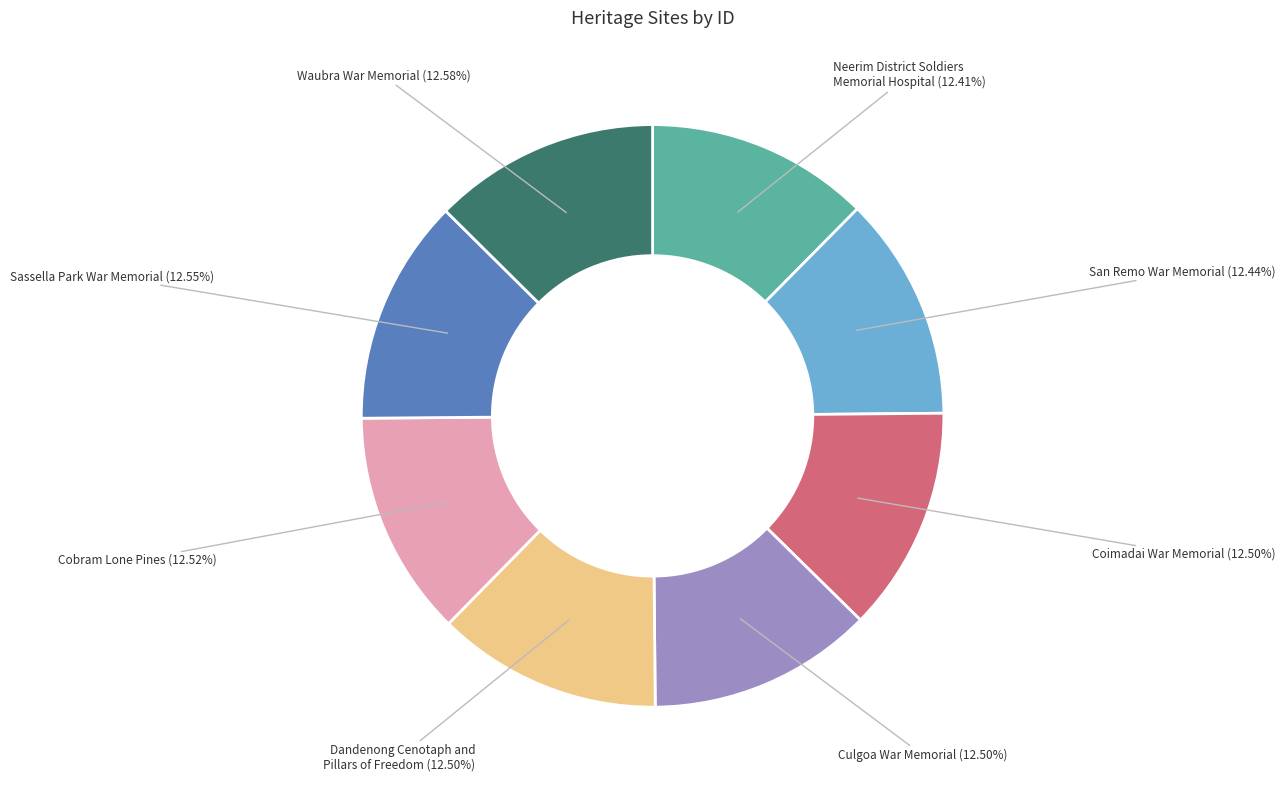

Is there any slice that represents more than half of the pie?

No